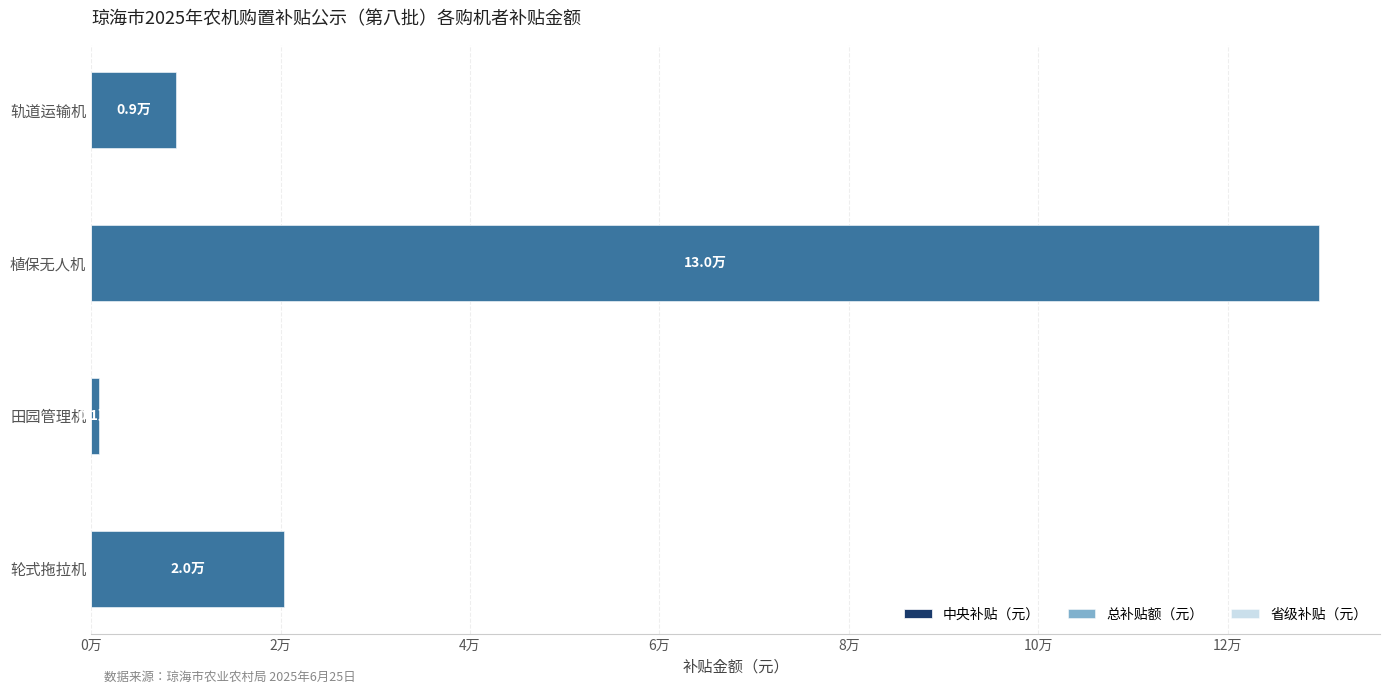

What is the average value of the 总补贴额（元） series?

39929.0